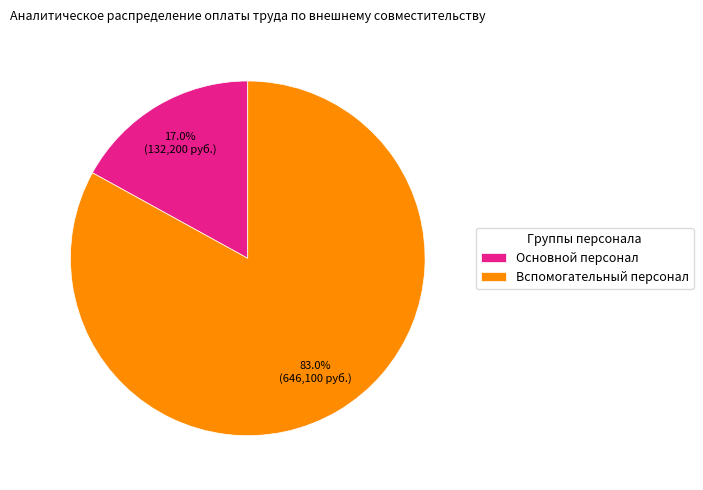

What is the smallest slice in the pie chart?

Основной персонал